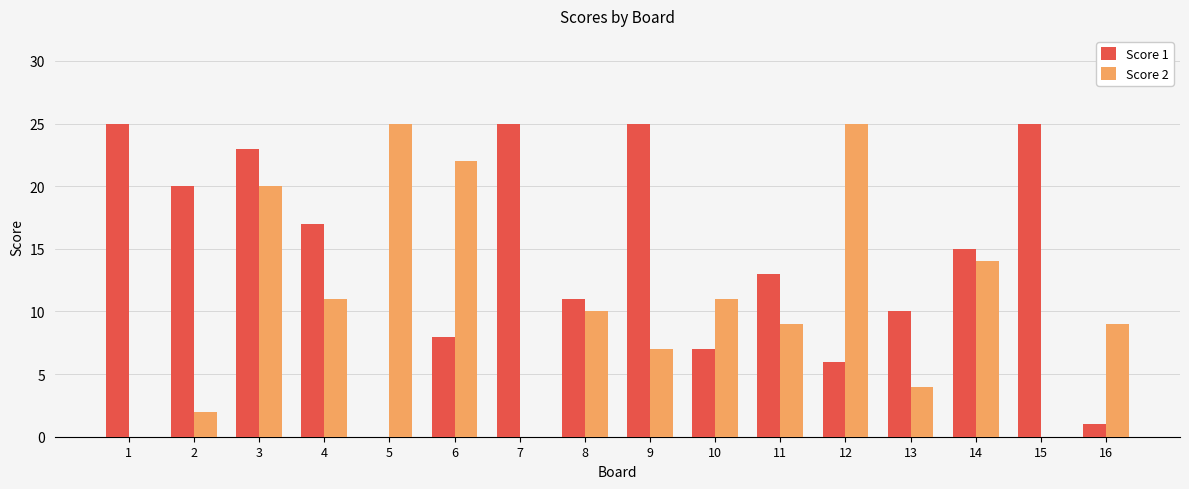

The Score 2 series shows 25 at 5. True or false?

True